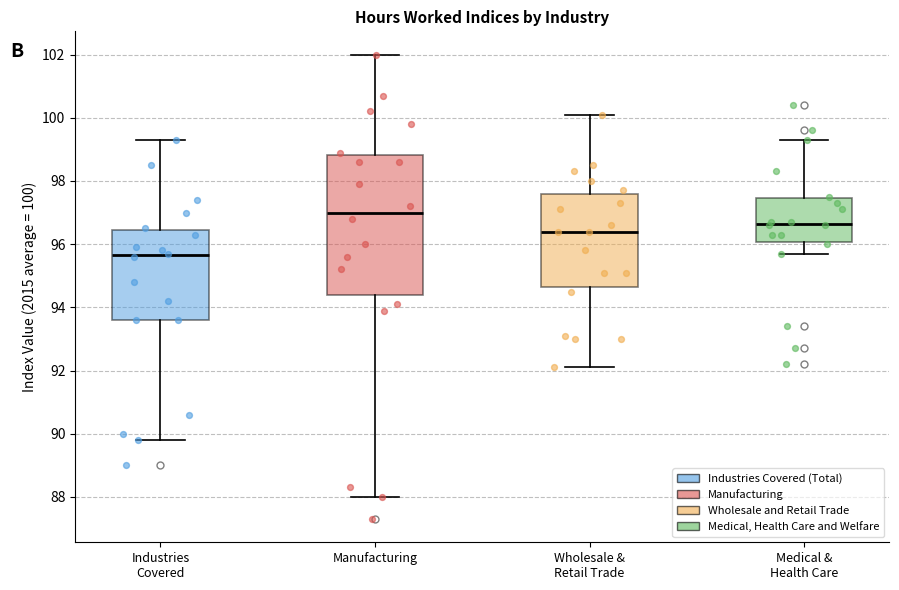

Which box is the tallest, from its lower edge to its upper edge?

Manufacturing